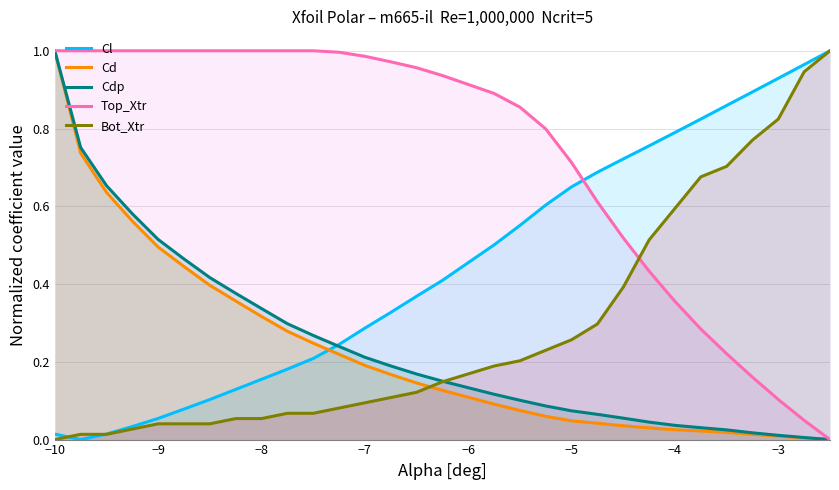

True or false: Cdp has a value of 0.5 at −10.

False